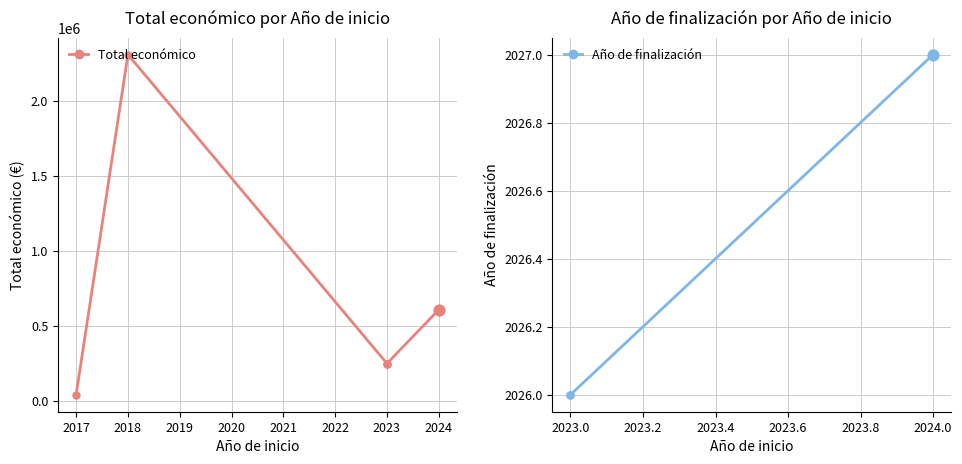

At which category is the sum across all series the highest?

2018